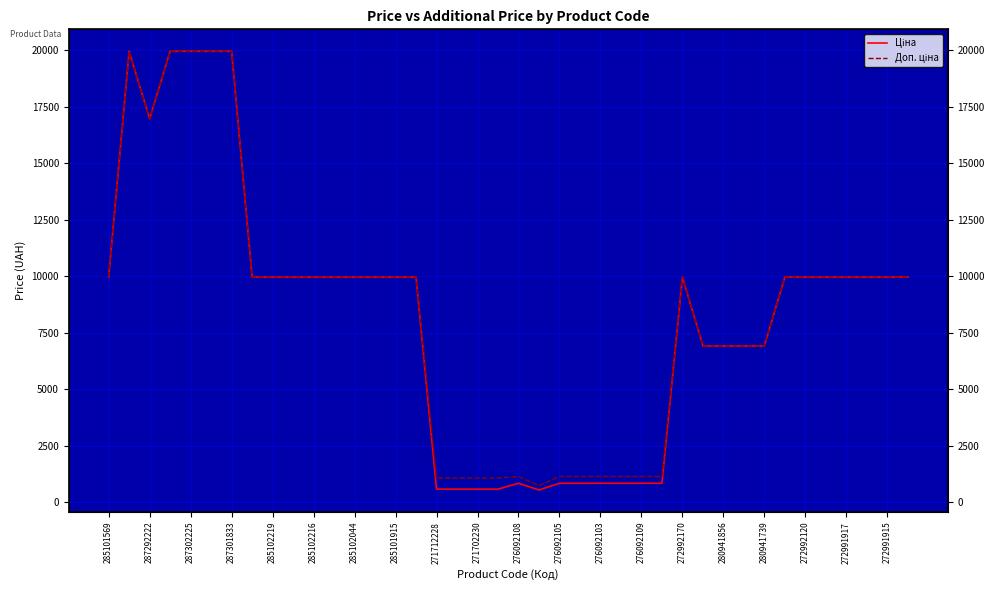

List the series in order of their overall mean, lowest first.

Ціна, Доп. ціна